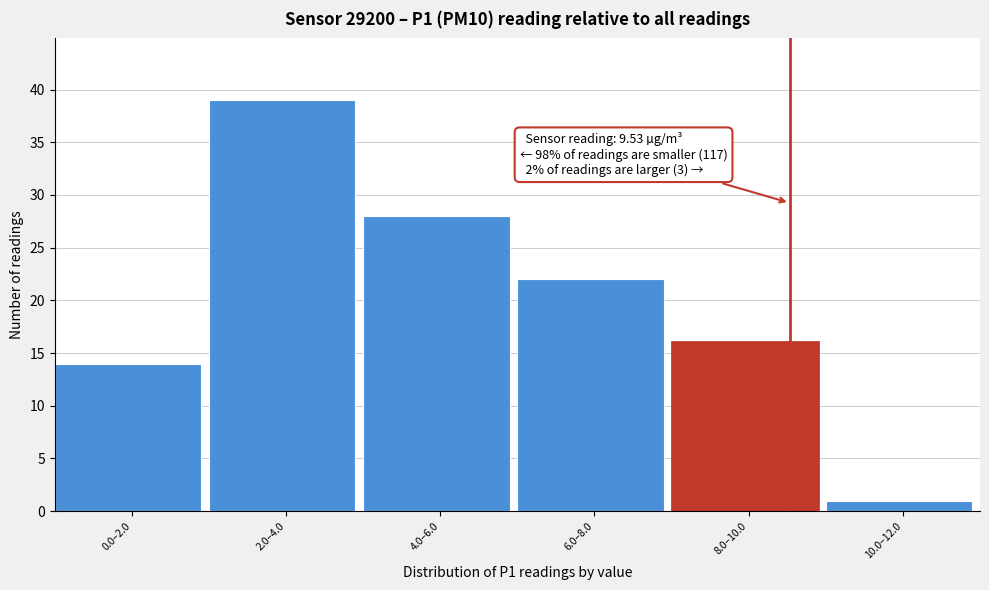

Reading left to right, extract all data points from this chart.

0.0–2.0=14	2.0–4.0=39	4.0–6.0=28	6.0–8.0=22	8.0–10.0=16	10.0–12.0=1